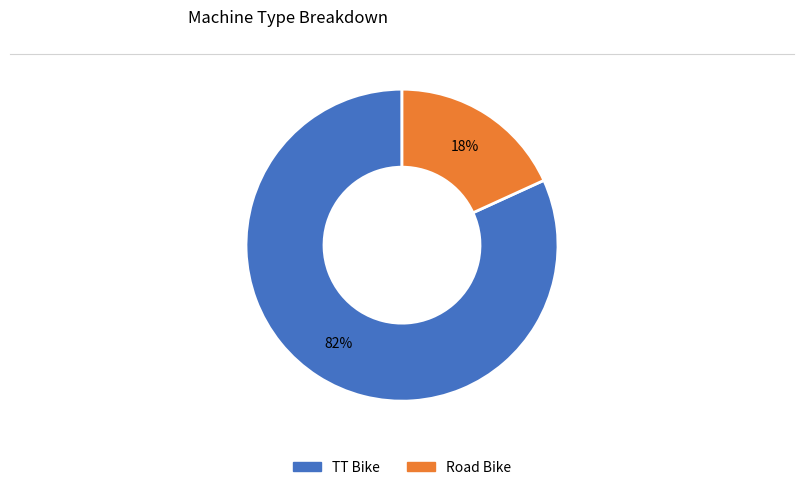

Between Road Bike and TT Bike, which is larger?

TT Bike